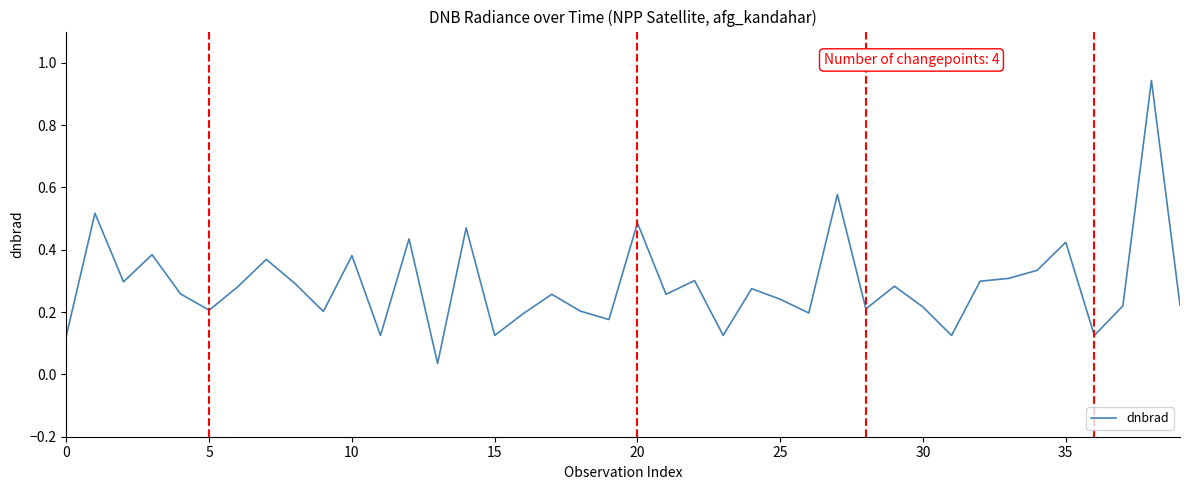

True or false: the data has more than 0 interior local peaks.

True